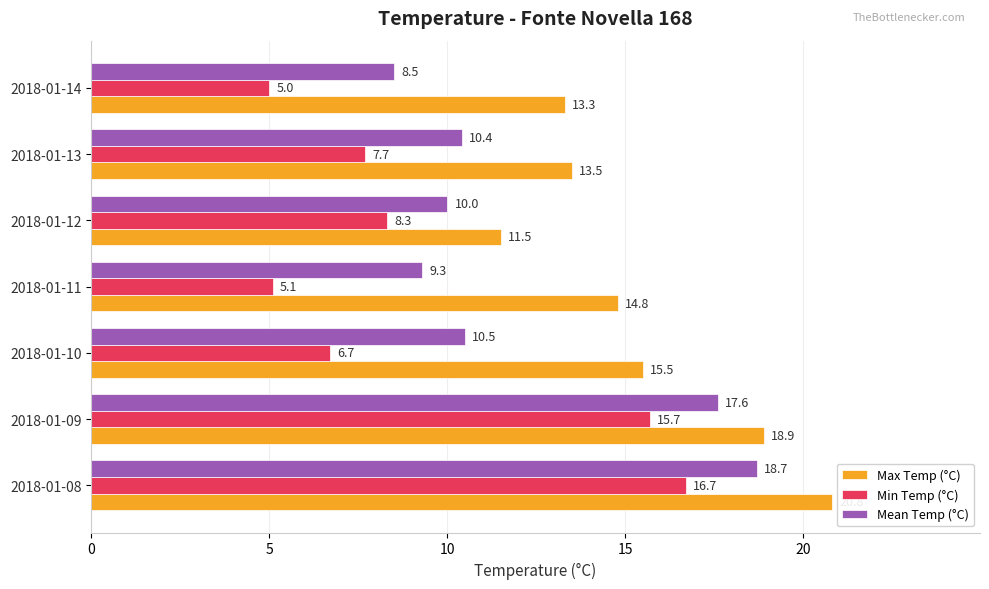

List the series in order of their peak value, lowest first.

Min Temp (°C), Mean Temp (°C), Max Temp (°C)